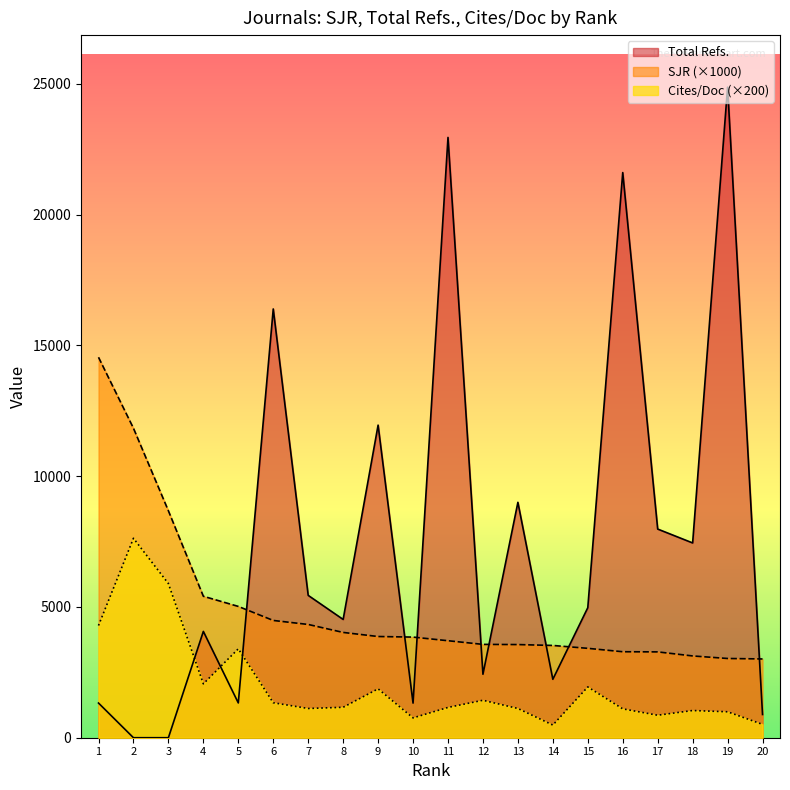

Which series changed the most between 2 and 7?

SJR (×1000)